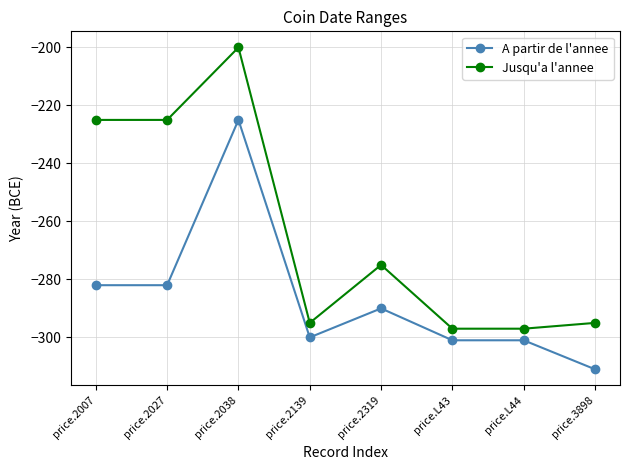

Is the value of A partir de l'annee at price.2007 greater than the value of Jusqu'a l'annee at price.3898?

Yes